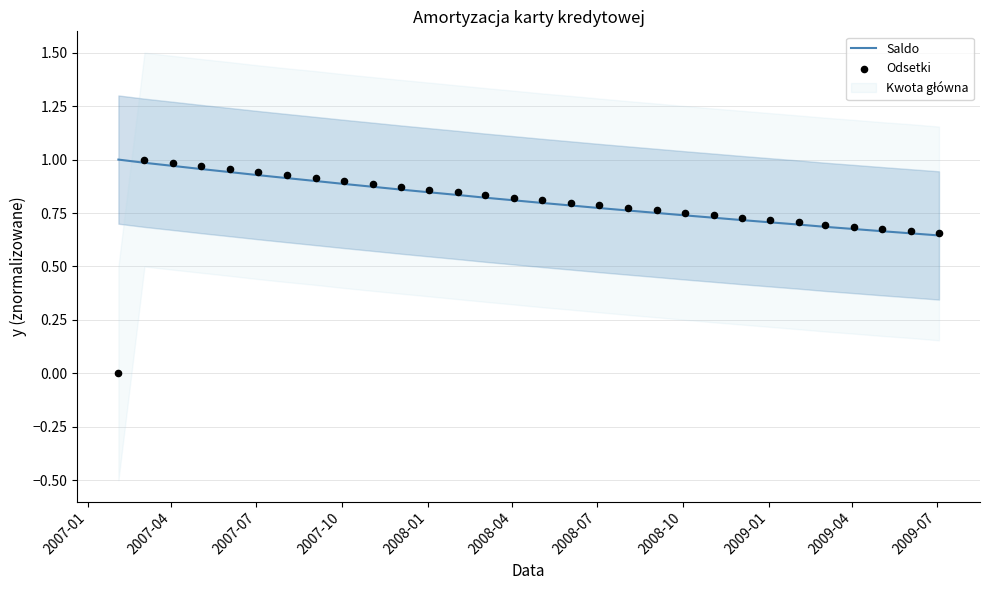

Is the value of Saldo at 20 greater than the value of Odsetki at 11?

No